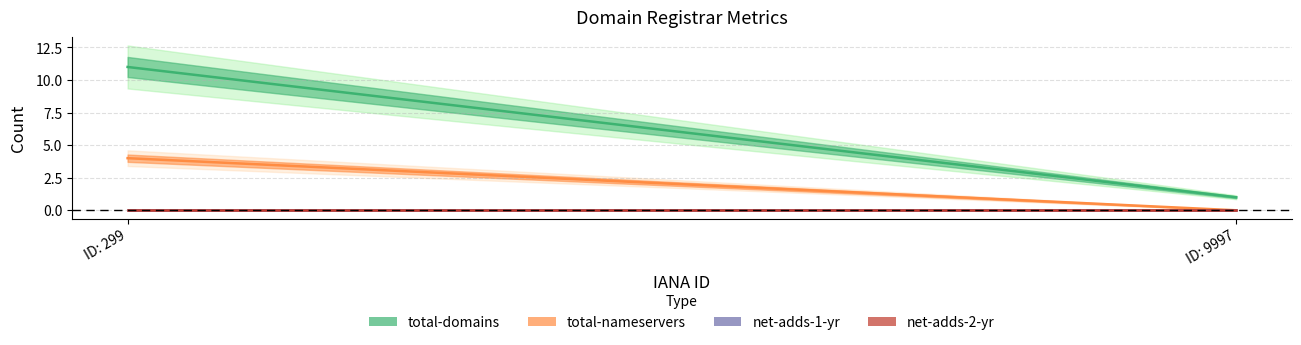

What is the value of the total-domains point at the 2nd from the left?

1